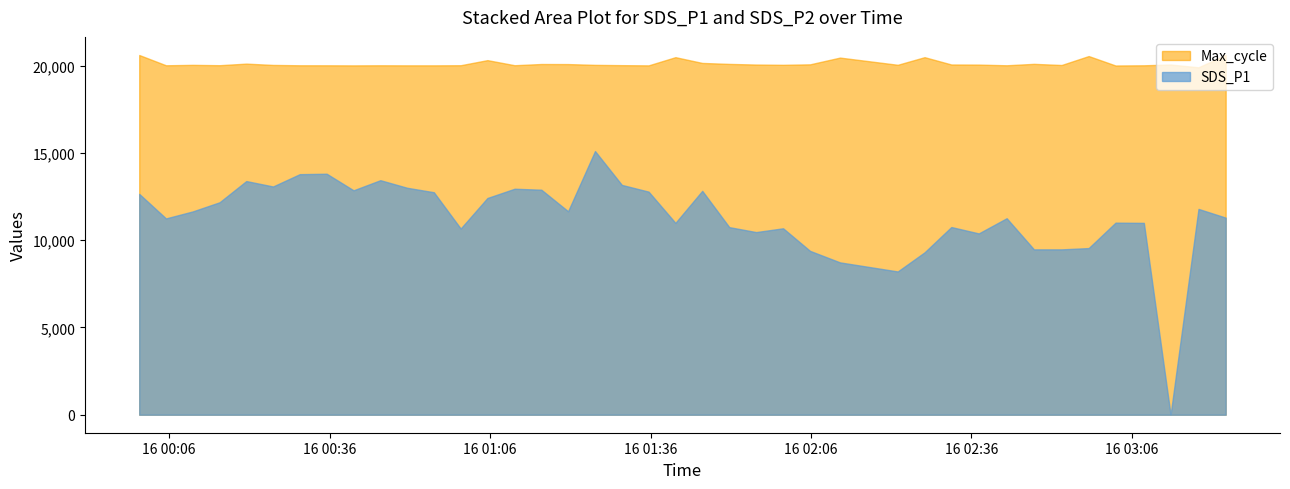

True or false: Max_cycle and SDS_P1 intersect in this chart.

False